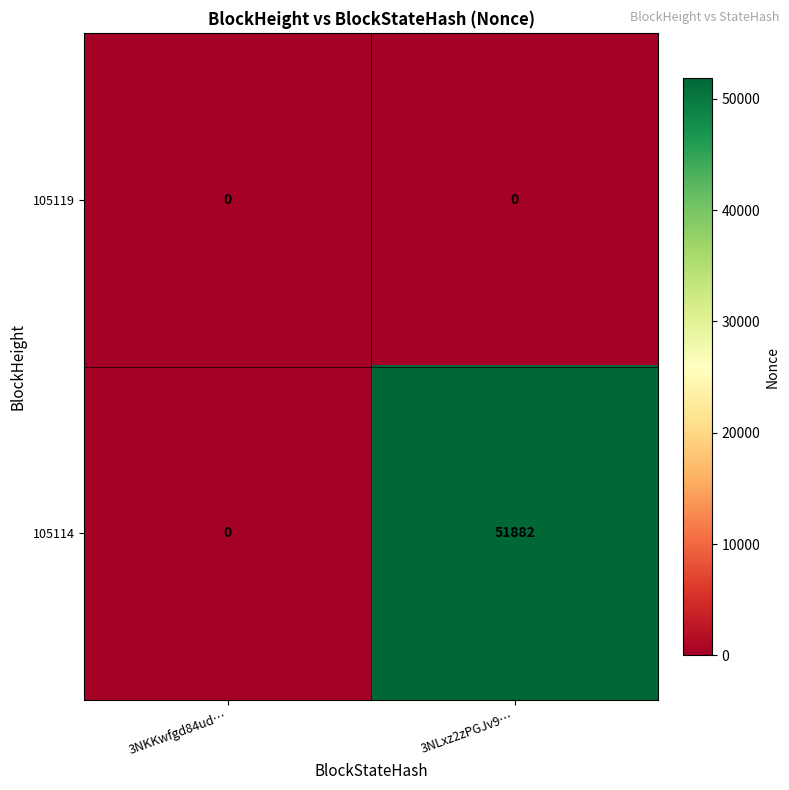

Reading left to right, list all the values displayed in this chart.

105119: 3NKKwfgd84ud…=0	3NLxz2zPGJv9…=0
105114: 3NKKwfgd84ud…=0	3NLxz2zPGJv9…=51882